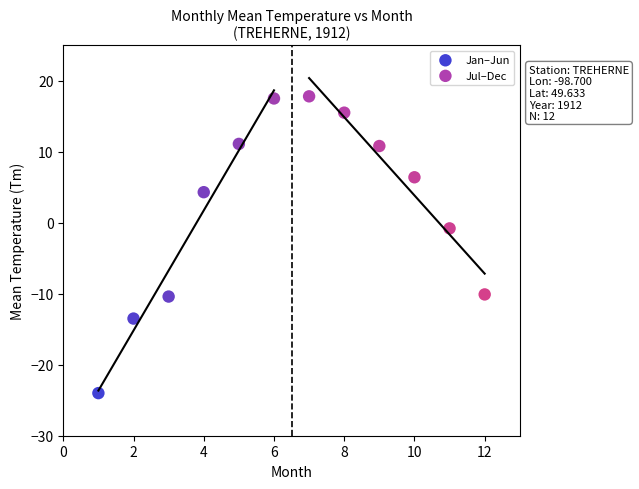

Which series has the largest Y range (max minus min)?

Jan–Jun